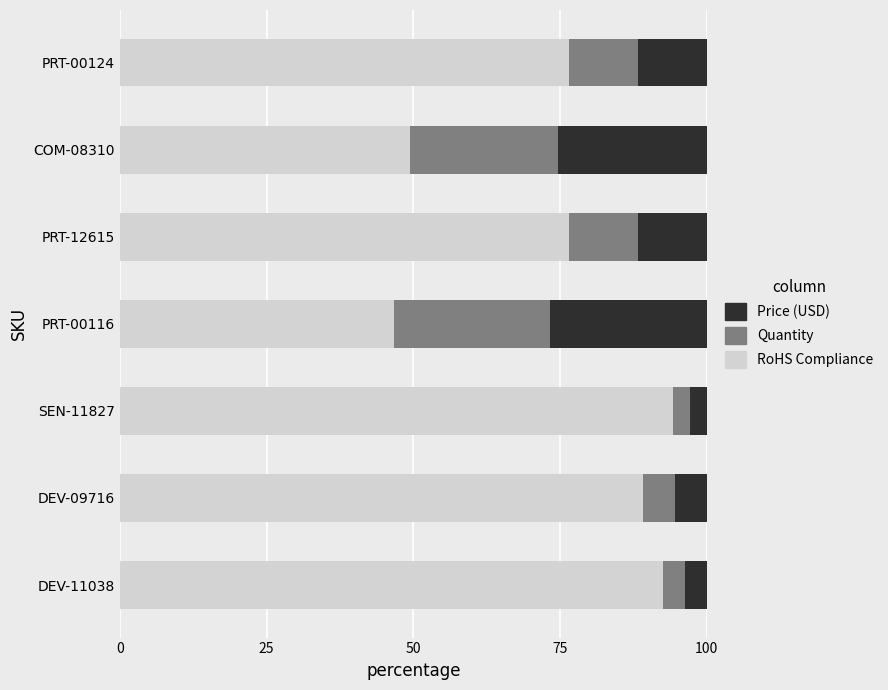

How many data points does each series have?

7